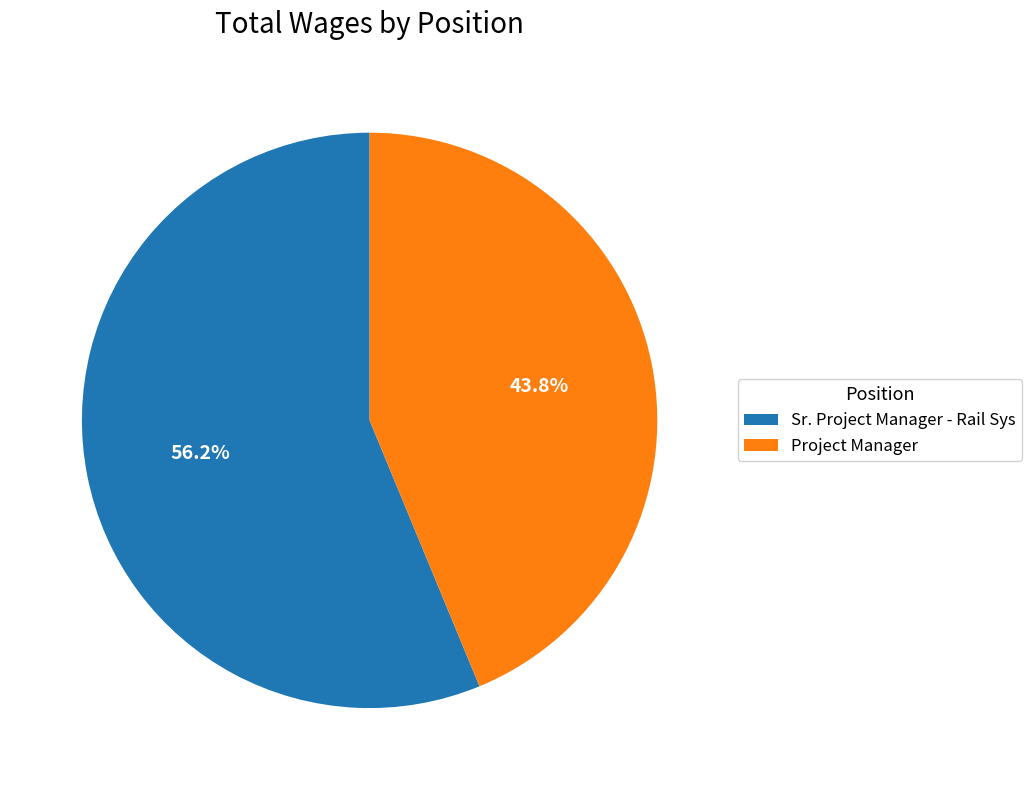

Rank the categories by value from lowest to highest.

Project Manager, Sr. Project Manager - Rail Sys